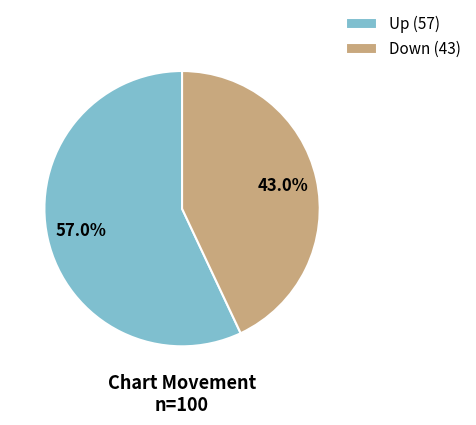

How many slices are in this pie chart?

2